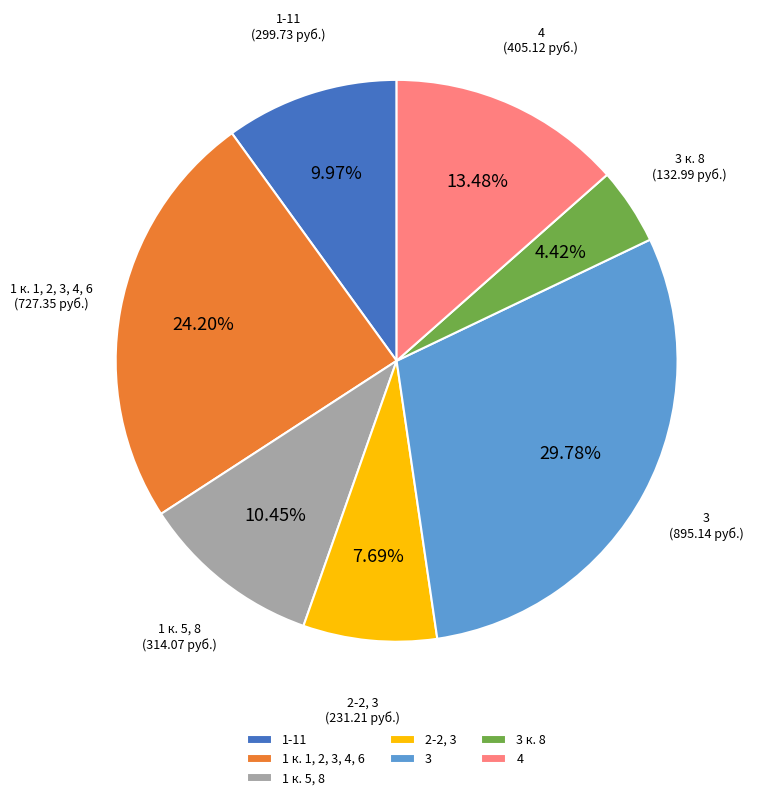

What is the total percentage of 3 к. 8 and 1-11?

14.4%